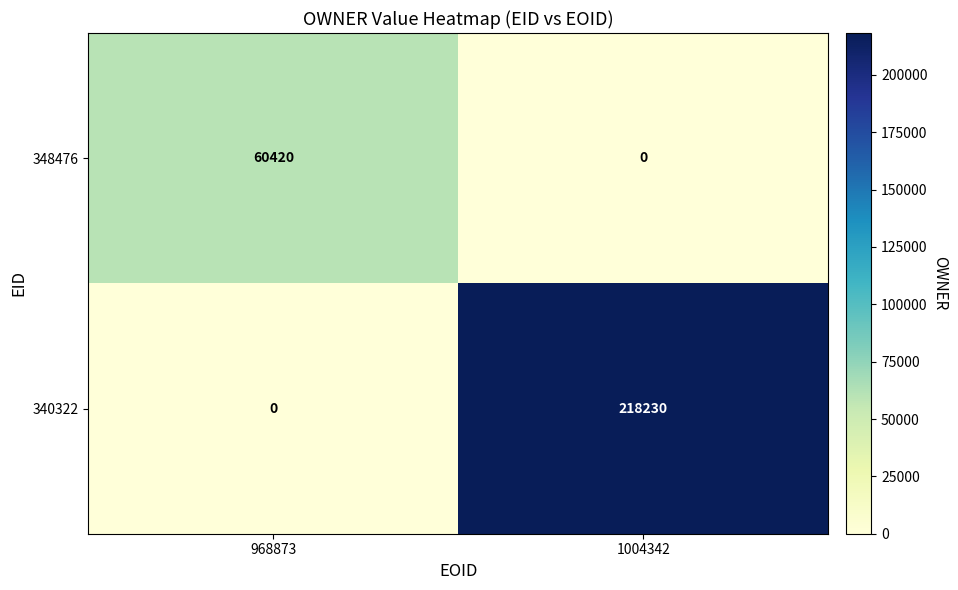

Is it true that 340322 equals -75491 at 968873?

False